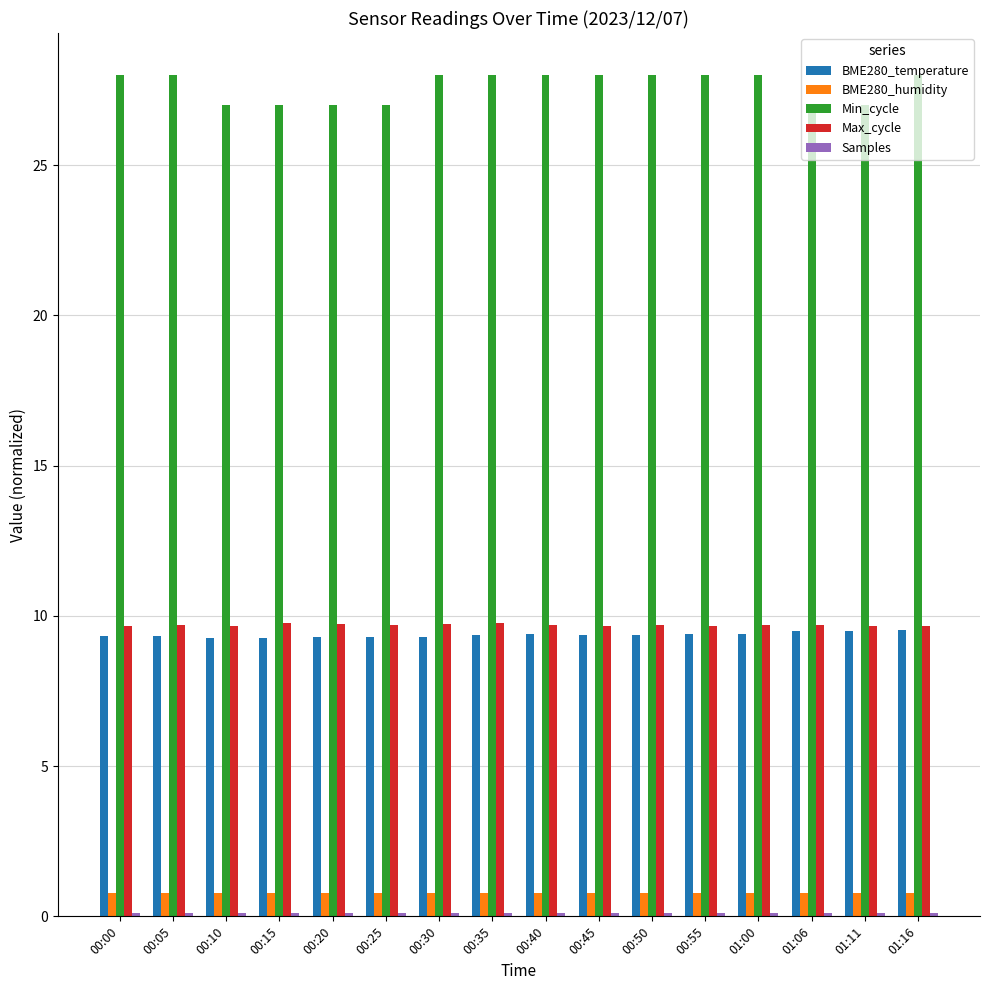

Which series has the widest spread of values?

Min_cycle